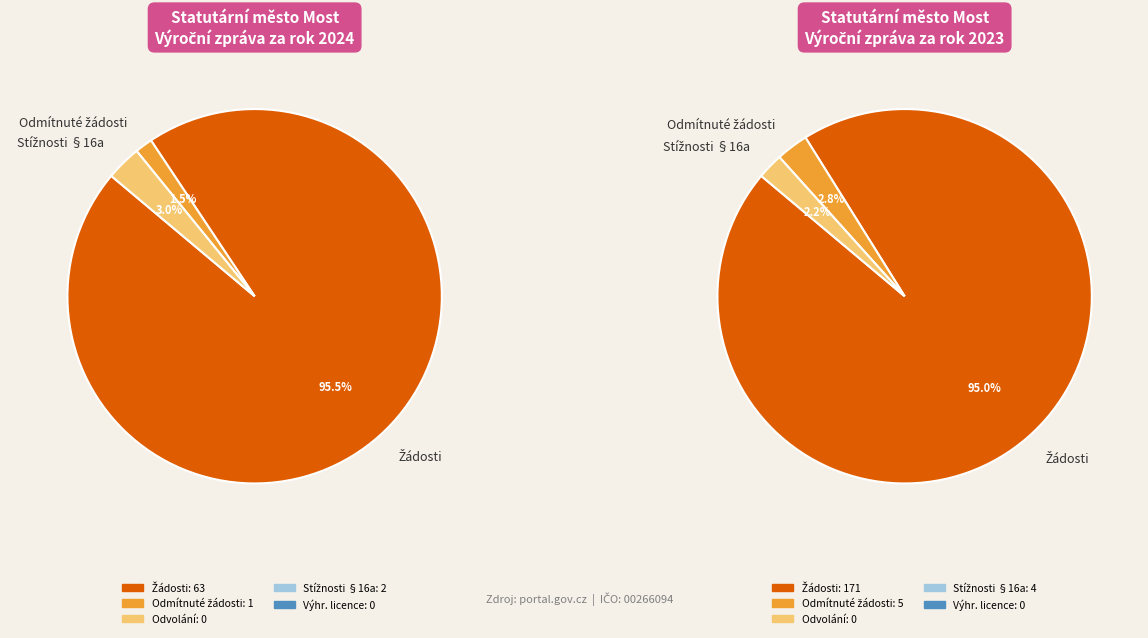

To the nearest percent, what is the difference between the largest and smallest slice percentages?

95%